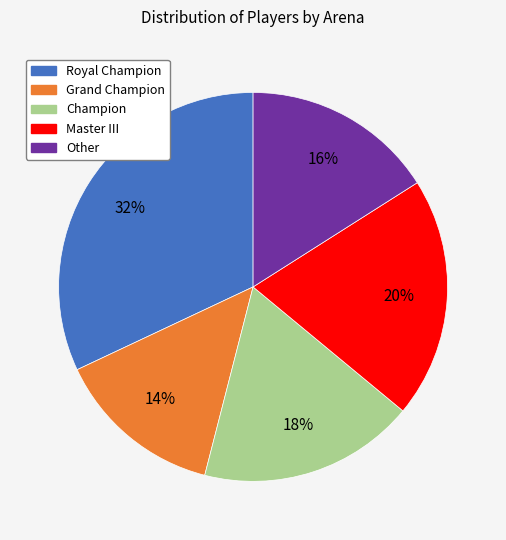

The Grand Champion slice represents 1% of the pie. True or false?

False